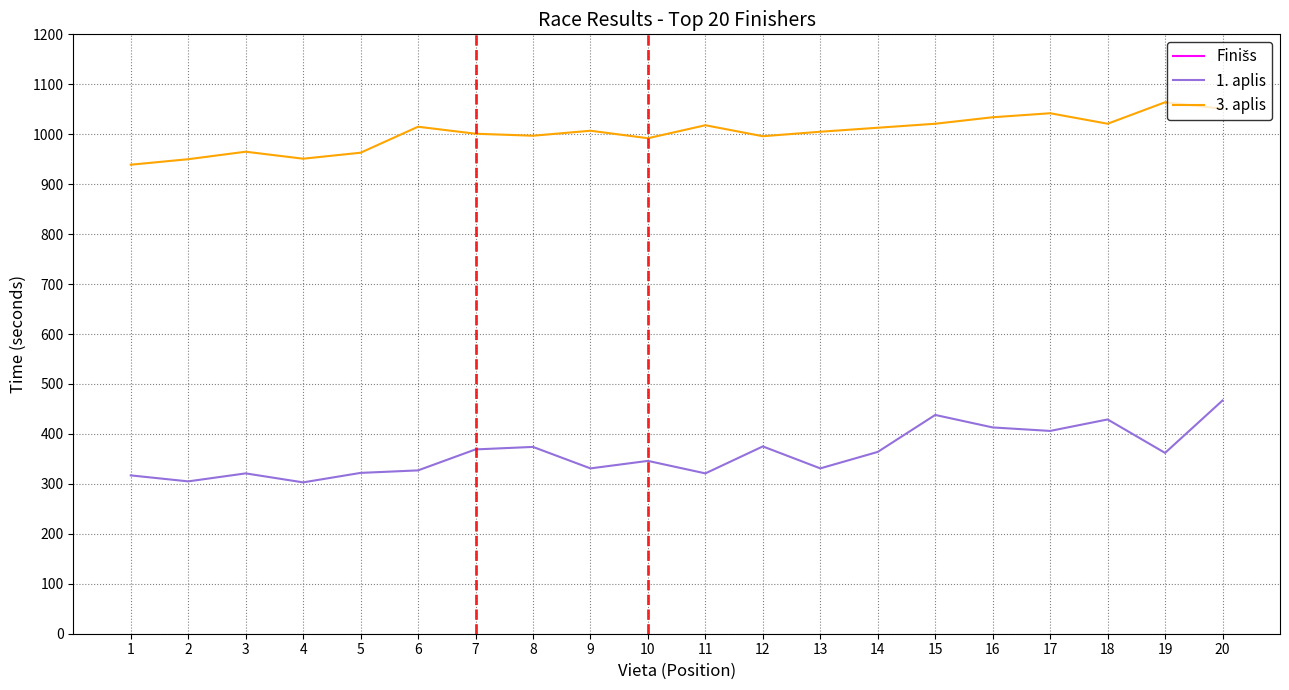

What is the difference between the highest and lowest values at 6?

1618